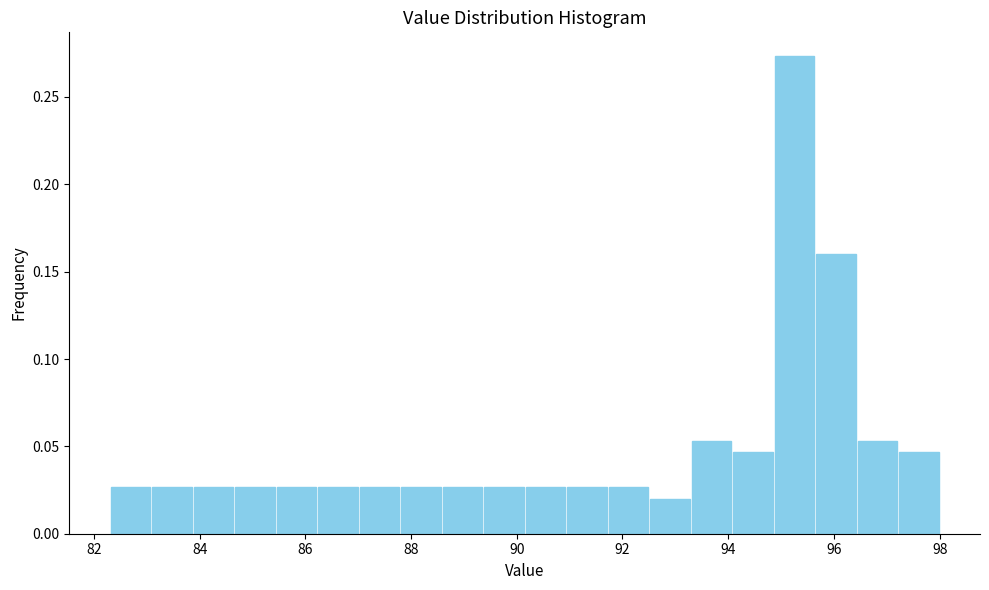

Read against the x-axis, roughly where is the centre of the tallest bar?

95.2